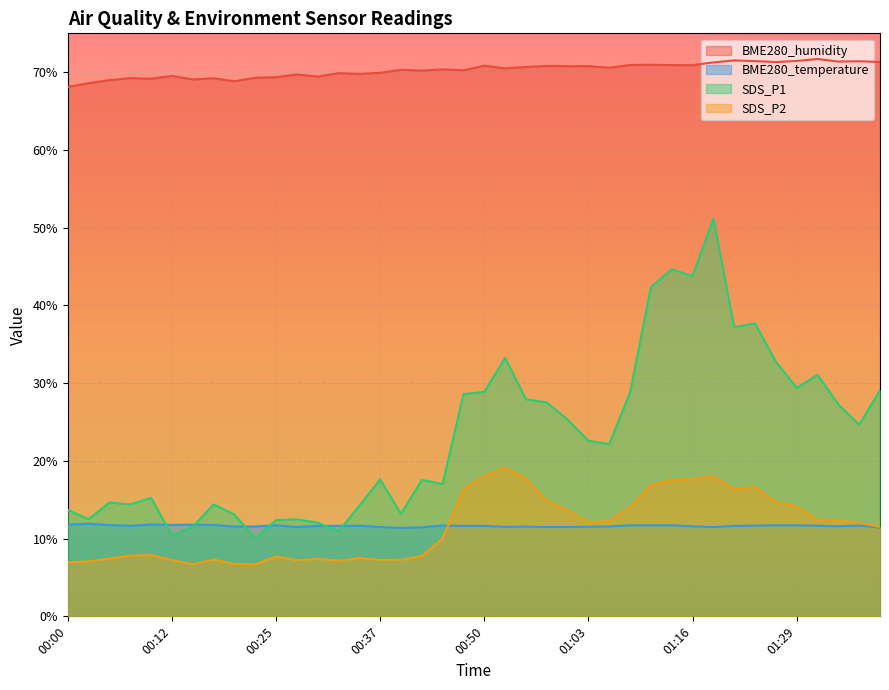

What is the label of the 5th point from the right?

01:29